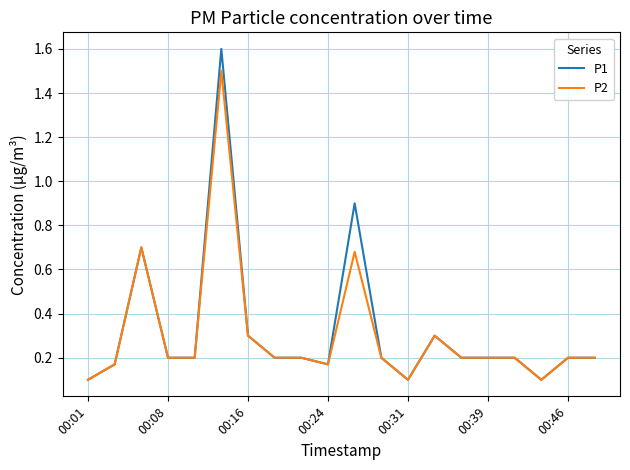

Which series has the largest range (max minus min)?

P1